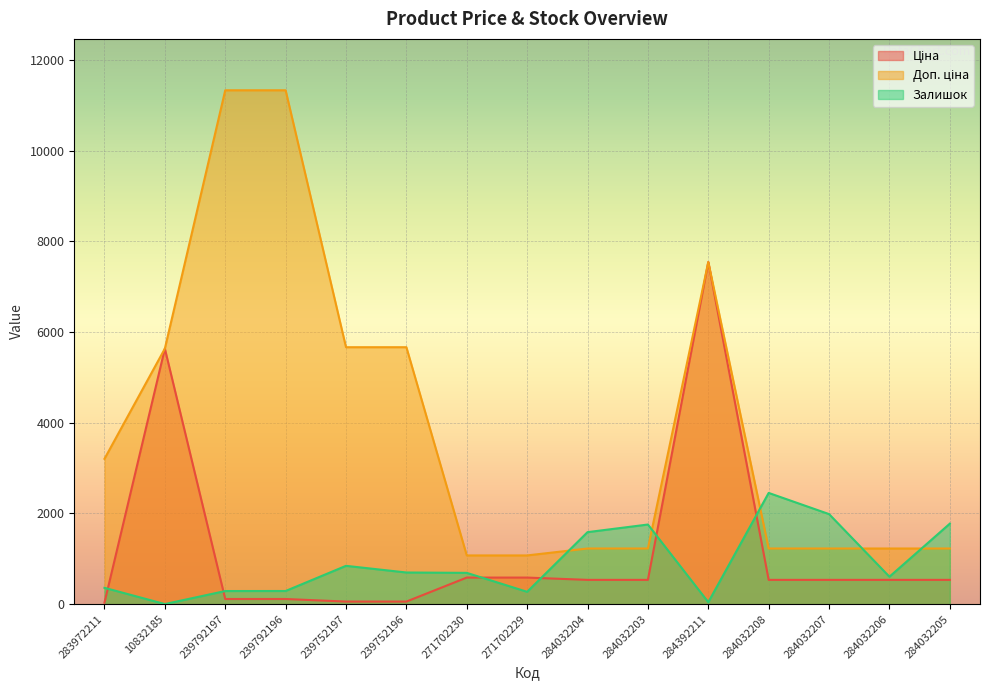

What is the spread (max minus min) of values at 283972211?

3172.9